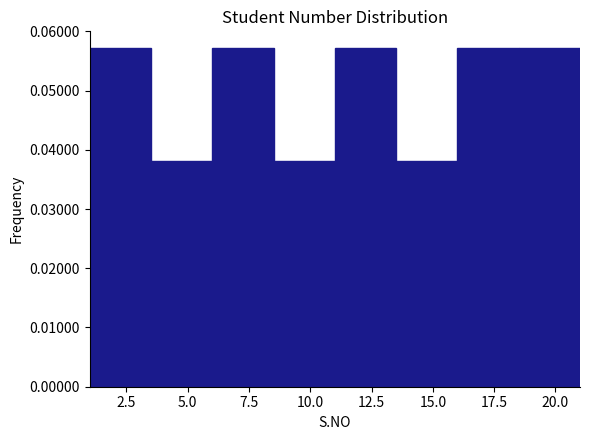

Reading left to right, transcribe this chart: for each bar, give the range it covers on the x-axis and its height. The values are not printed on the chart, so give them approximately, as read against the axis.

1.0 to 3.5: 0.057
3.5 to 6.0: 0.038
6.0 to 8.5: 0.057
8.5 to 11.0: 0.038
11.0 to 13.5: 0.057
13.5 to 16.0: 0.038
16.0 to 18.5: 0.057
18.5 to 21.0: 0.057